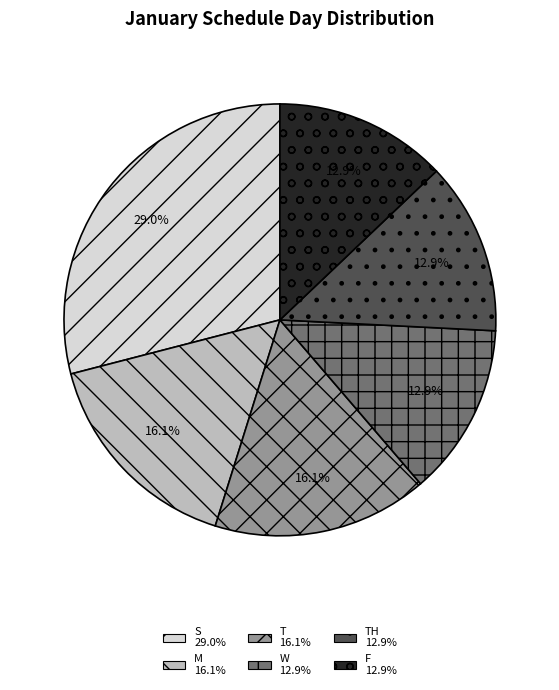

Does any single category account for the majority?

No